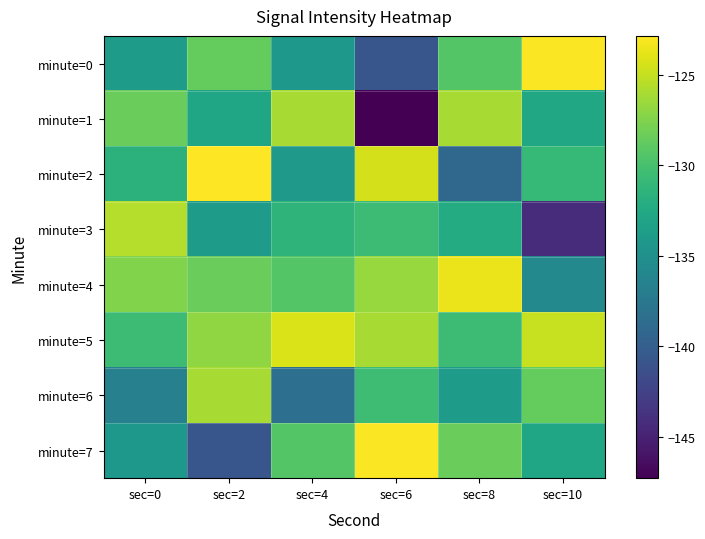

Which label corresponds to the largest value in the chart?

sec=2